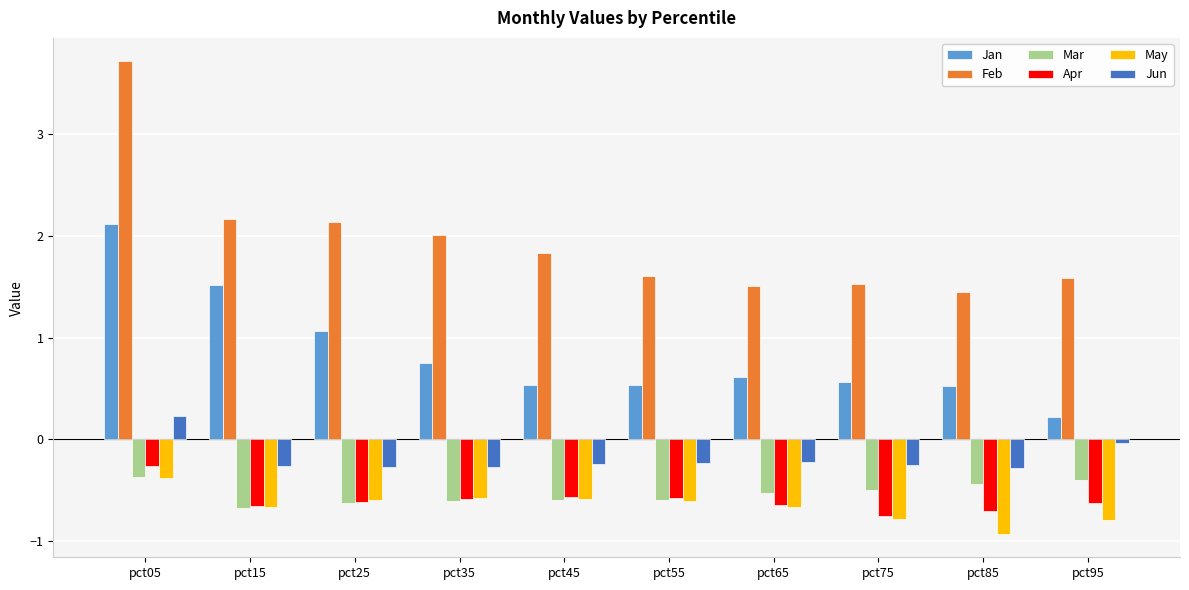

What is the difference between the Mar values at pct05 and pct75?

0.1